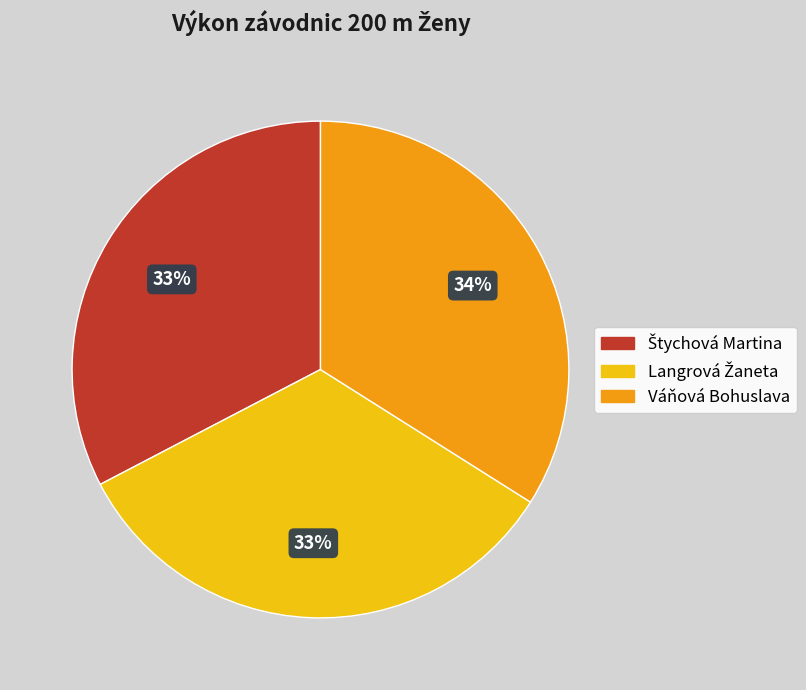

To the nearest percent, what is the average slice percentage?

33%